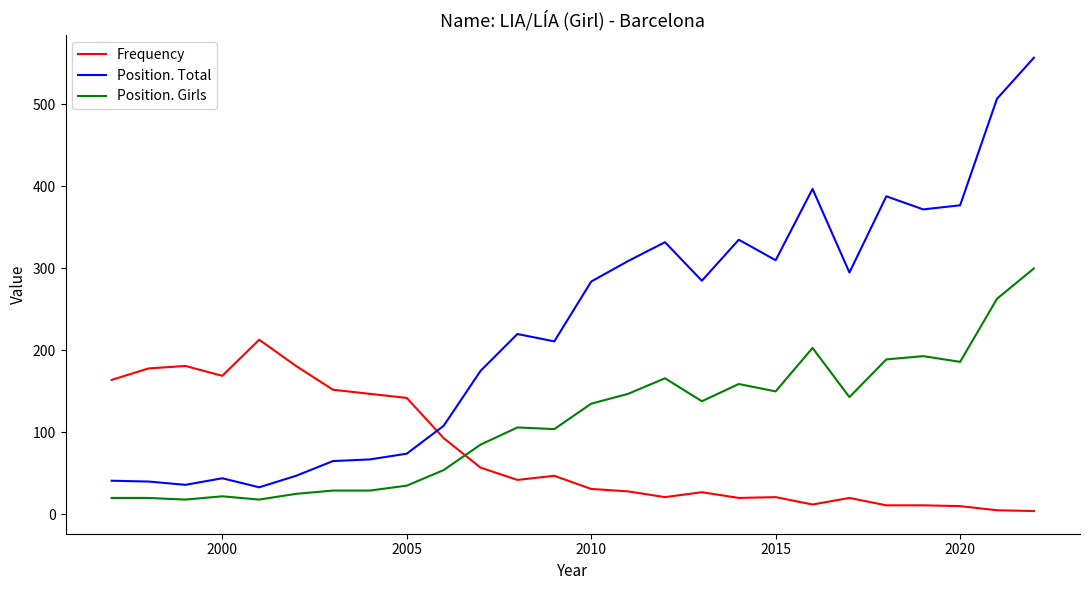

True or false: Position. Girls and Position. Total intersect in this chart.

False